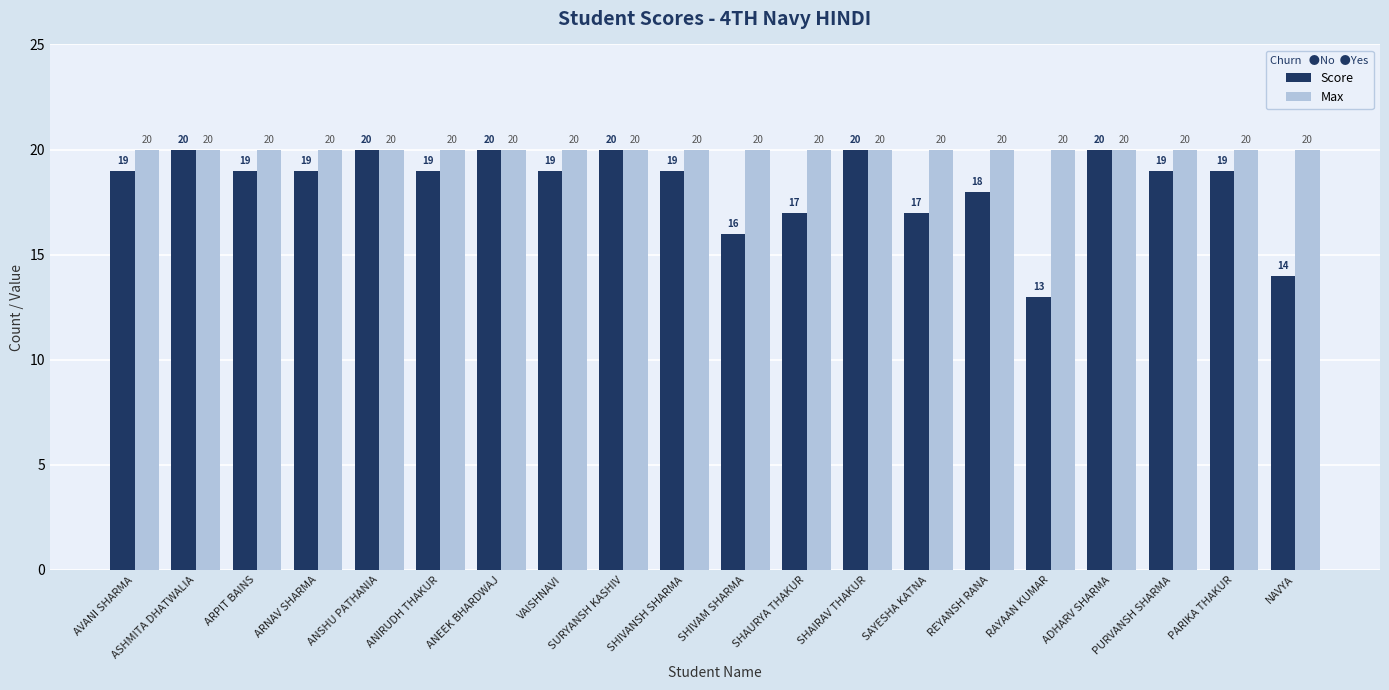

Reading left to right, transcribe all the data shown in this chart.

Score: AVANI SHARMA=19	ASHMITA DHATWALIA=20	ARPIT BAINS=19	ARNAV SHARMA=19	ANSHU PATHANIA=20	ANIRUDH THAKUR=19	ANEEK BHARDWAJ=20	VAISHNAVI=19	SURYANSH KASHIV=20	SHIVANSH SHARMA=19	SHIVAM SHARMA=16	SHAURYA THAKUR=17	SHAIRAV THAKUR=20	SAYESHA KATNA=17	REYANSH RANA=18	RAYAAN KUMAR=13	ADHARV SHARMA=20	PURVANSH SHARMA=19	PARIKA THAKUR=19	NAVYA=14
Max: AVANI SHARMA=20	ASHMITA DHATWALIA=20	ARPIT BAINS=20	ARNAV SHARMA=20	ANSHU PATHANIA=20	ANIRUDH THAKUR=20	ANEEK BHARDWAJ=20	VAISHNAVI=20	SURYANSH KASHIV=20	SHIVANSH SHARMA=20	SHIVAM SHARMA=20	SHAURYA THAKUR=20	SHAIRAV THAKUR=20	SAYESHA KATNA=20	REYANSH RANA=20	RAYAAN KUMAR=20	ADHARV SHARMA=20	PURVANSH SHARMA=20	PARIKA THAKUR=20	NAVYA=20